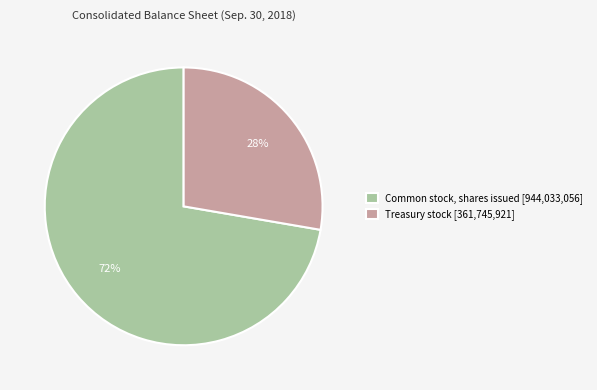

Rank the categories by value from lowest to highest.

Treasury stock [361,745,921], Common stock, shares issued [944,033,056]